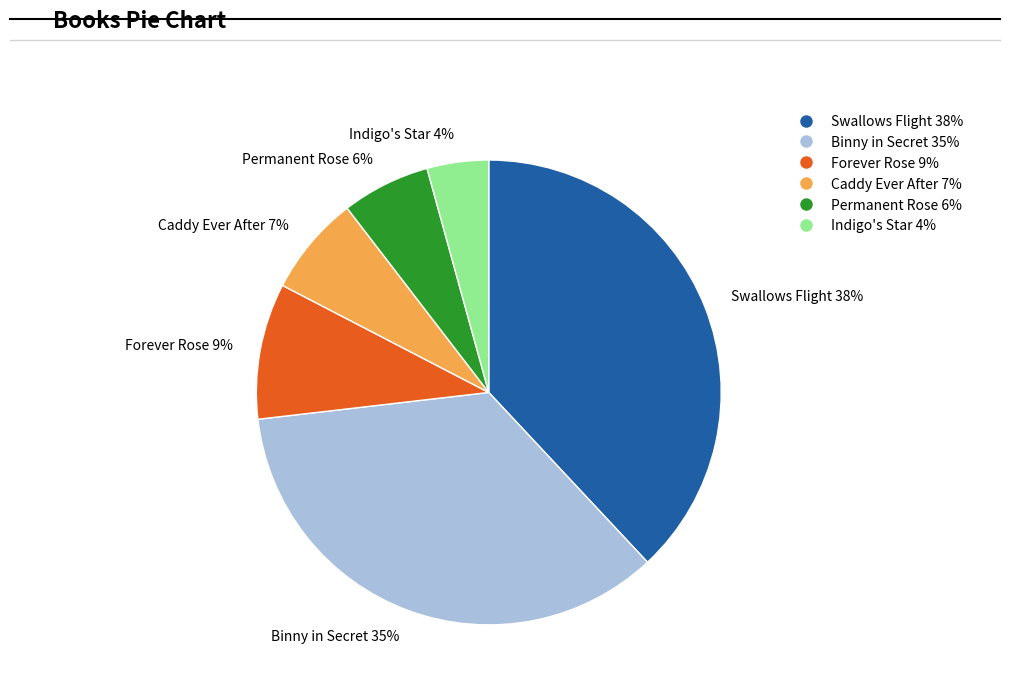

To the nearest percent, what percentage of the pie is Indigo's Star?

4%